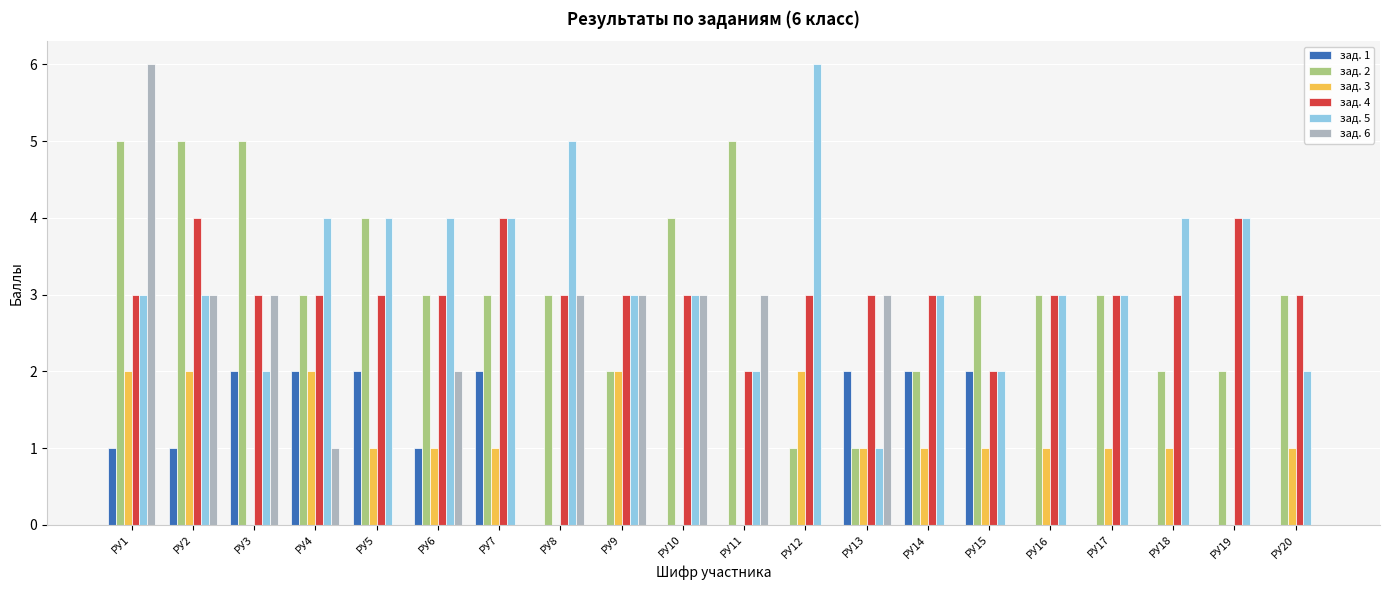

Between РУ7 and РУ10, which series saw the biggest shift?

зад. 6